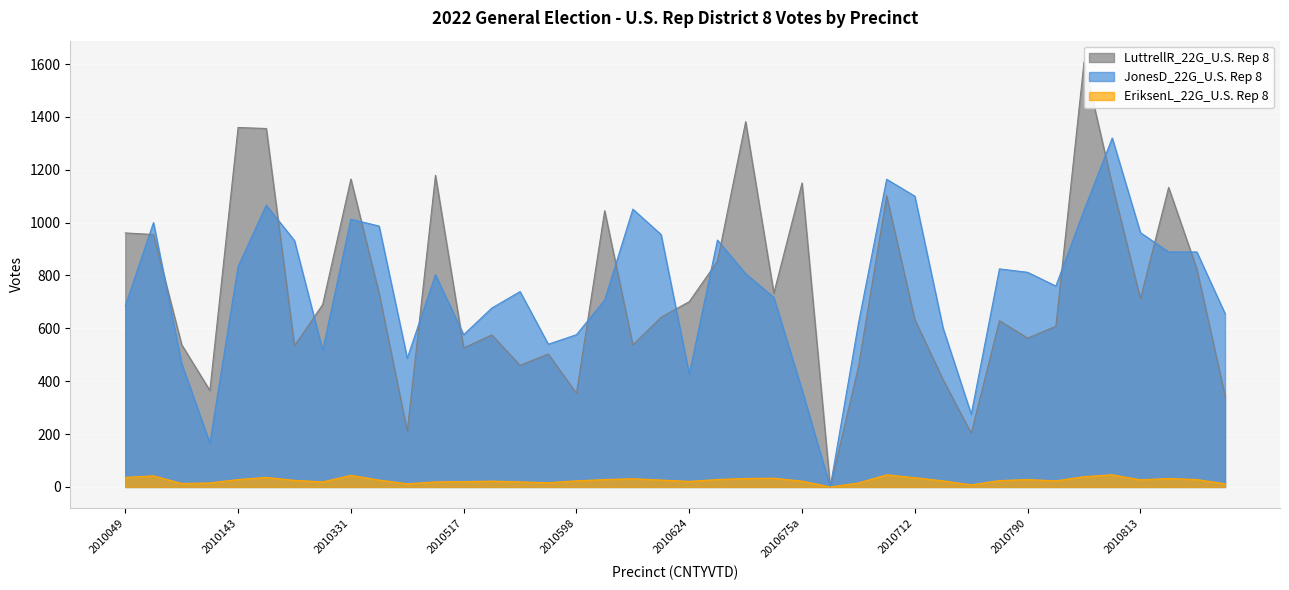

Read the JonesD_22G_U.S. Rep 8 value at 2010050.

1000